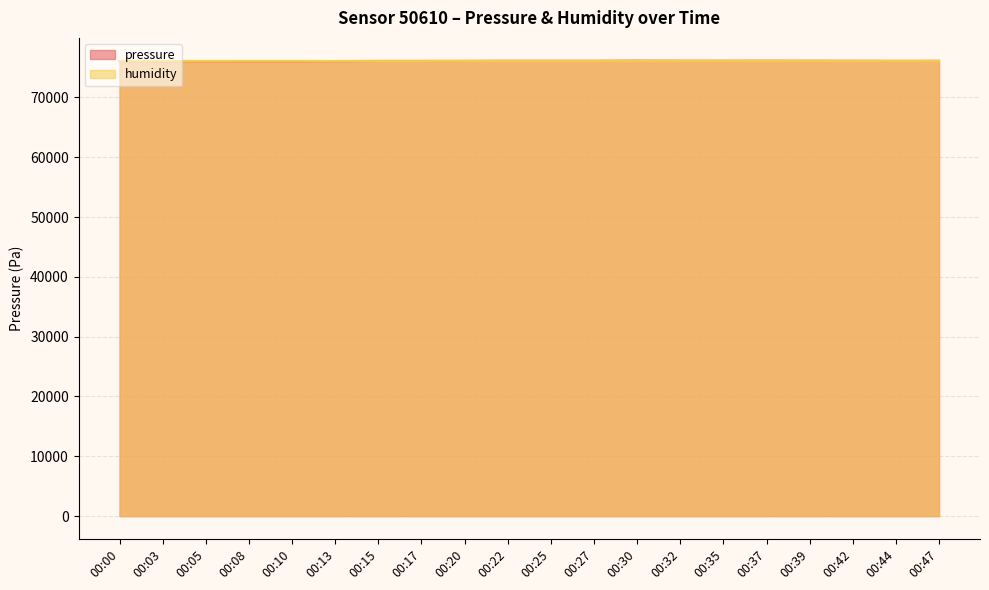

How many points are higher than both their immediate neighbors (excluding endpoints)?

4